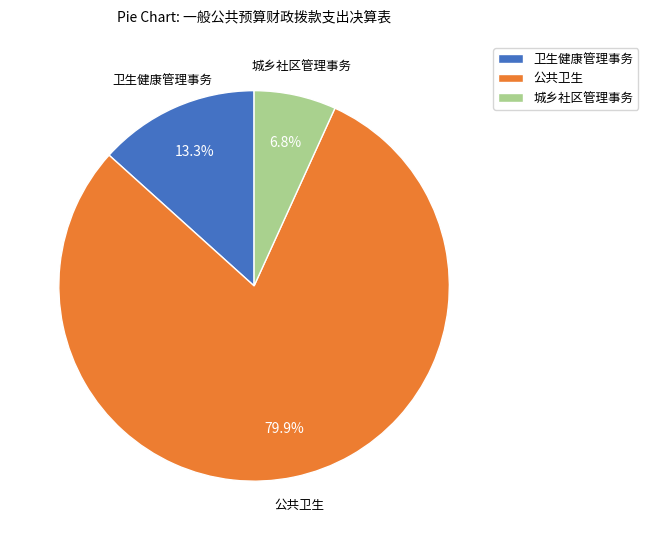

What is the smallest slice in the pie chart?

城乡社区管理事务